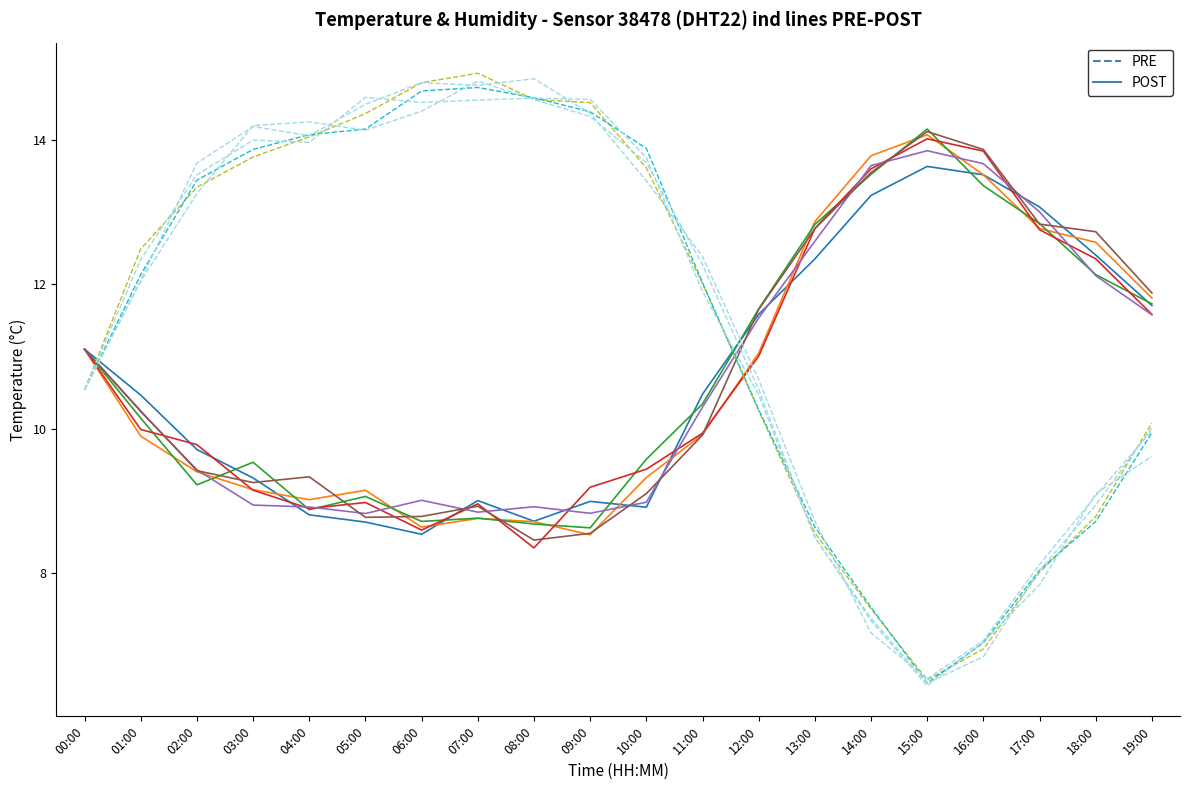

At how many categories does at least one series exceed 13?

13